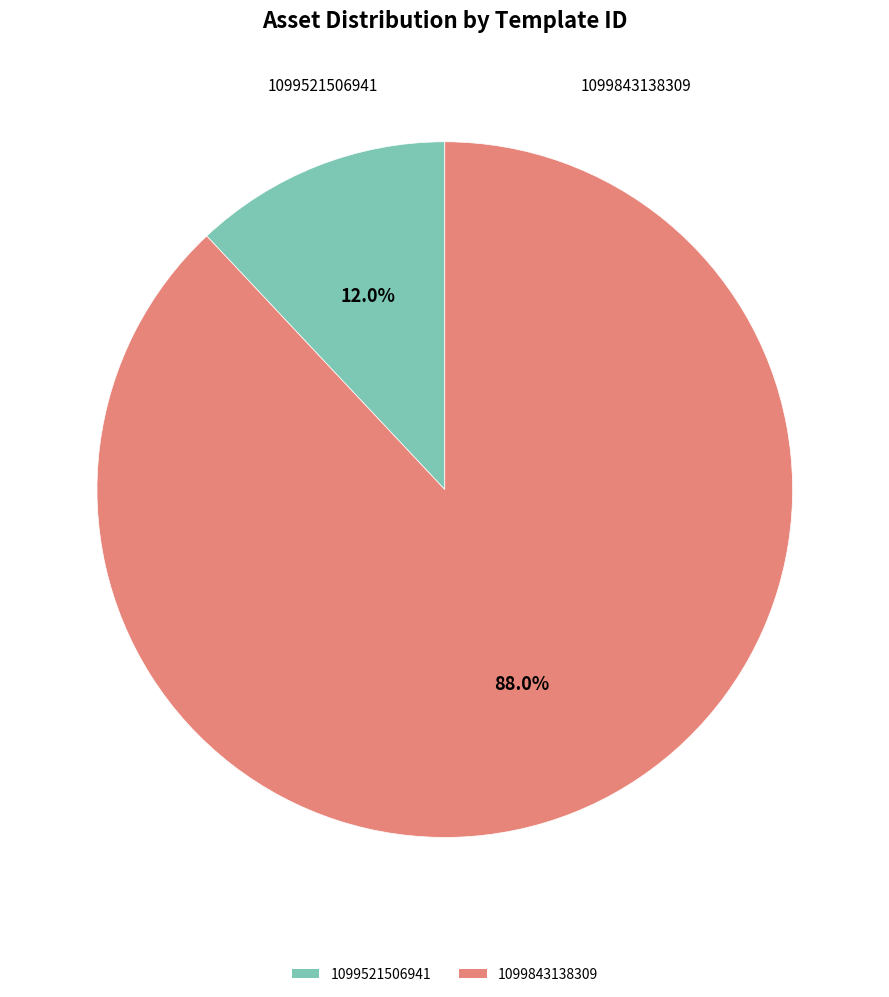

Is there any slice that represents more than half of the pie?

Yes